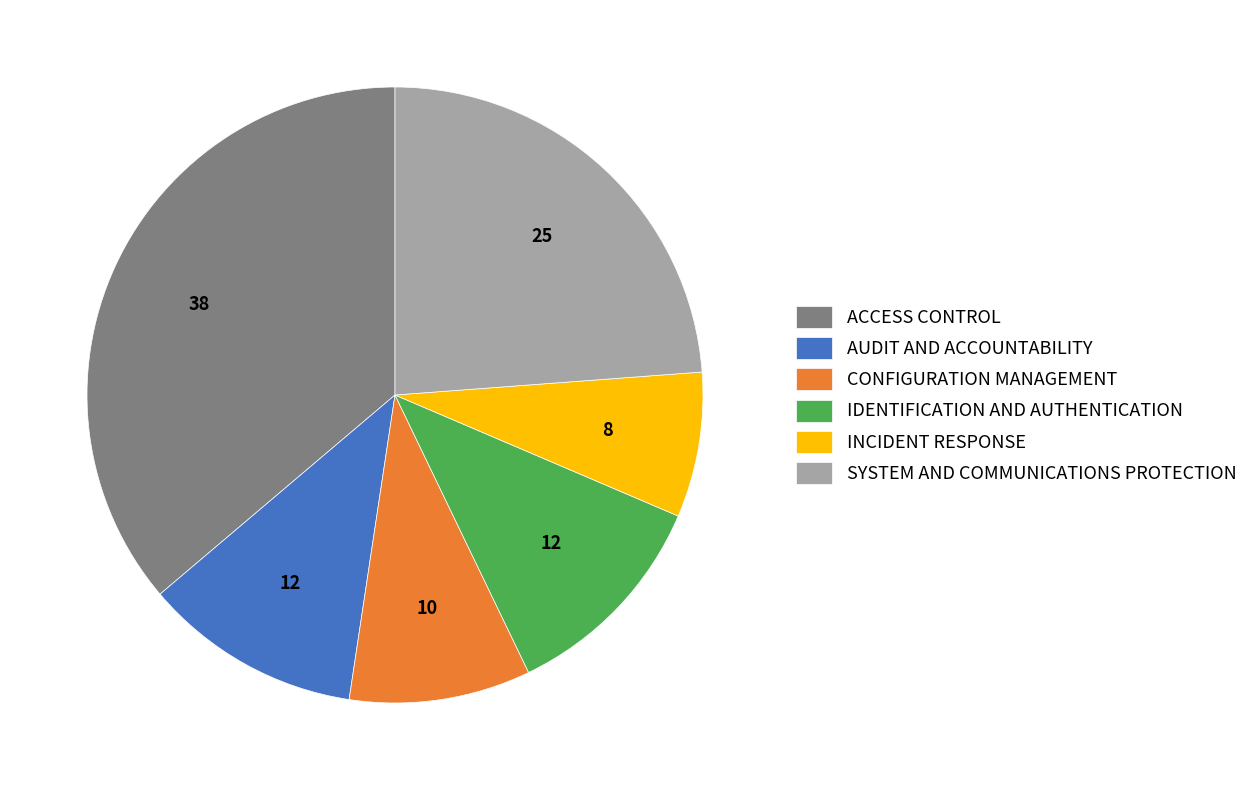

Is it true that AUDIT AND ACCOUNTABILITY is 5% of the pie?

False